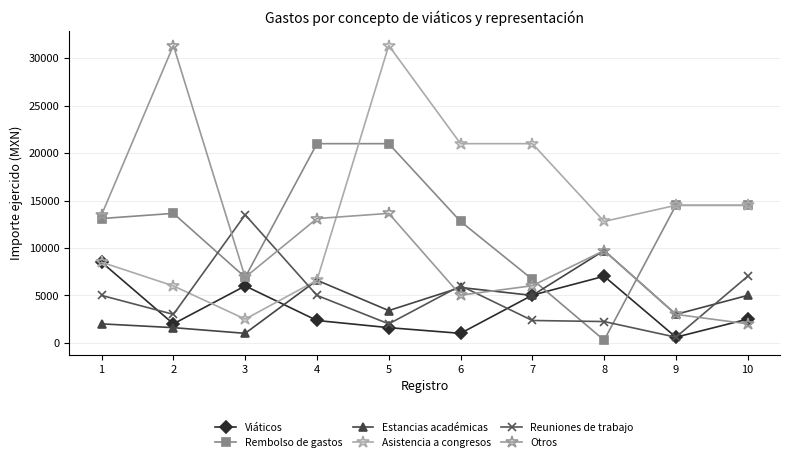

True or false: Asistencia a congresos has more than 0 interior local peaks.

True